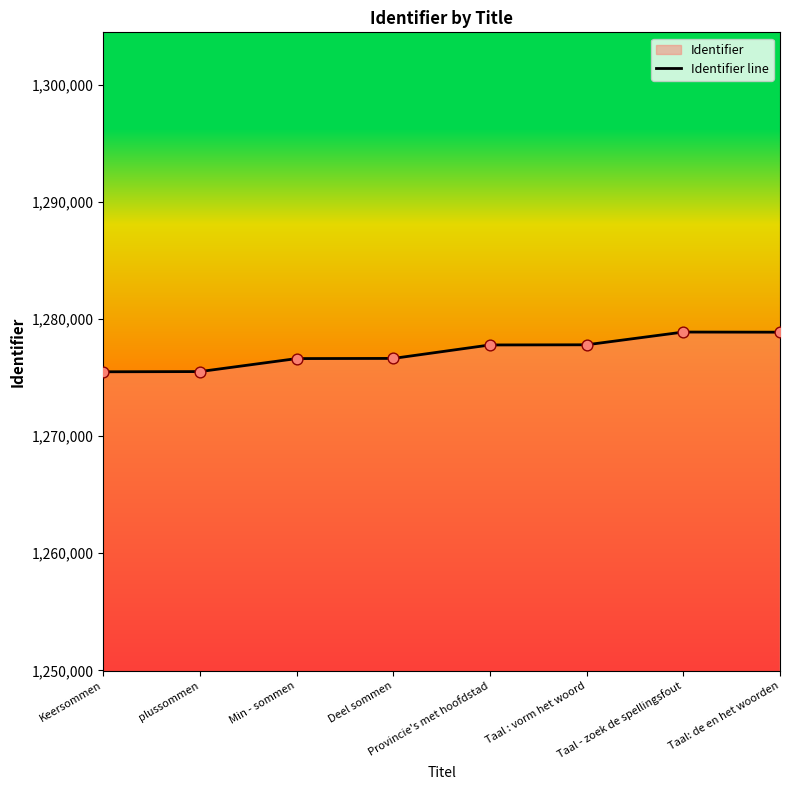

Approximately how many times larger is the value at Taal : vorm het woord compared to Min - sommen?

1.0